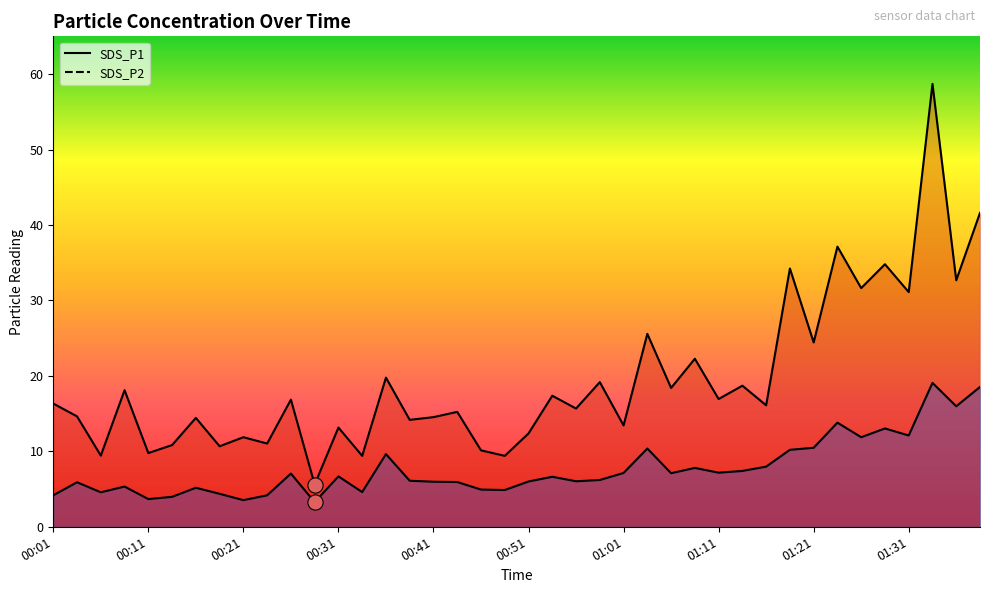

Is the value of SDS_P2 at 01:31 greater than the value of SDS_P1 at 00:39?

No